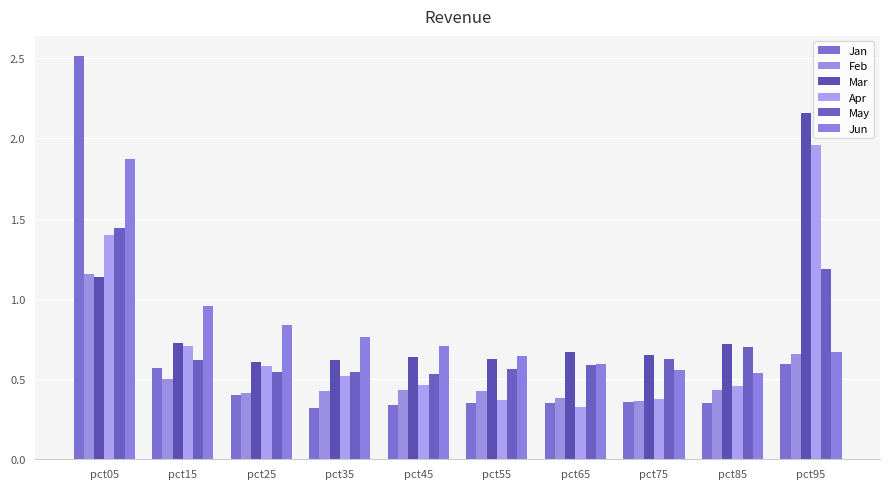

Is it true that Jan equals 0.6 at pct55?

False